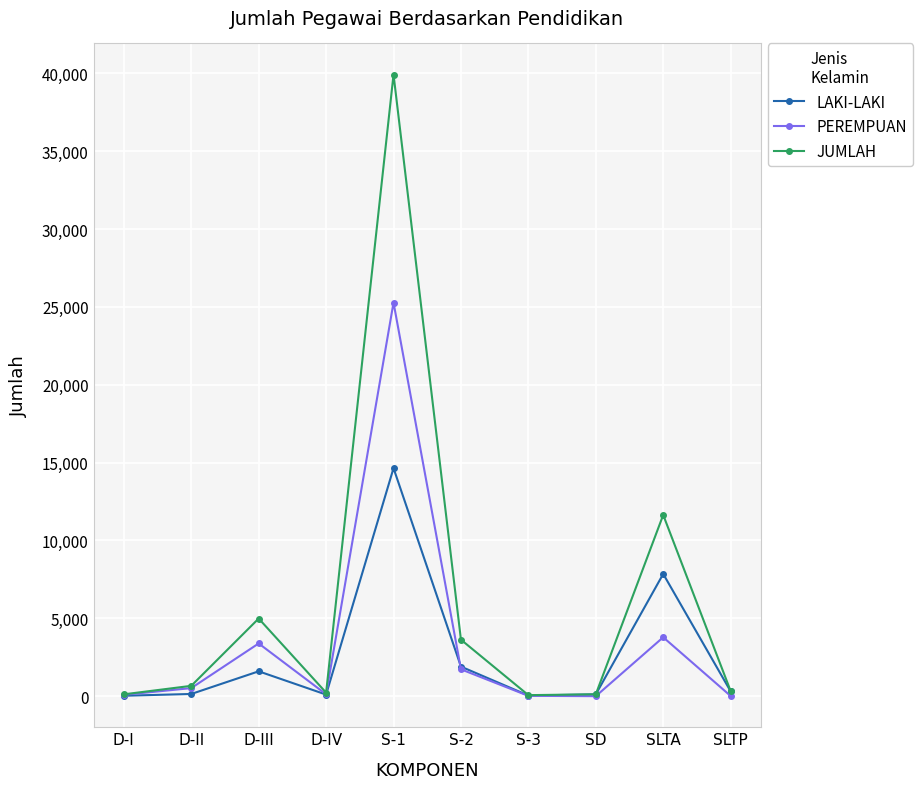

What is the label of the 1st point from the right?

SLTP